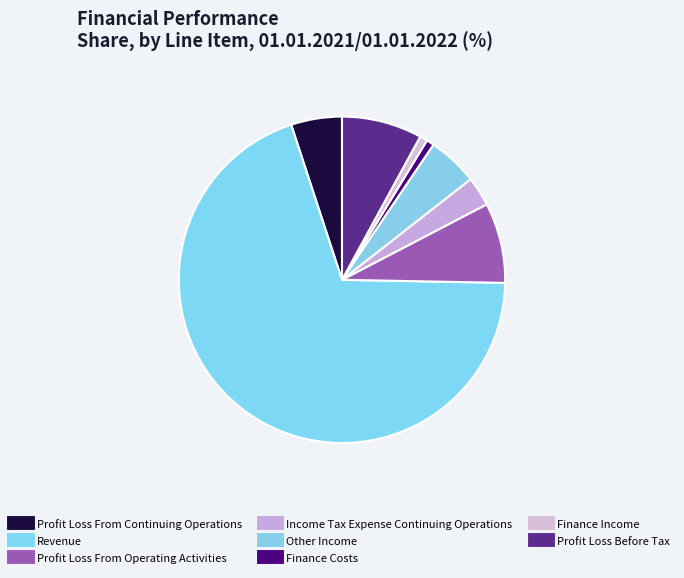

Which slice is the smallest?

Finance Costs